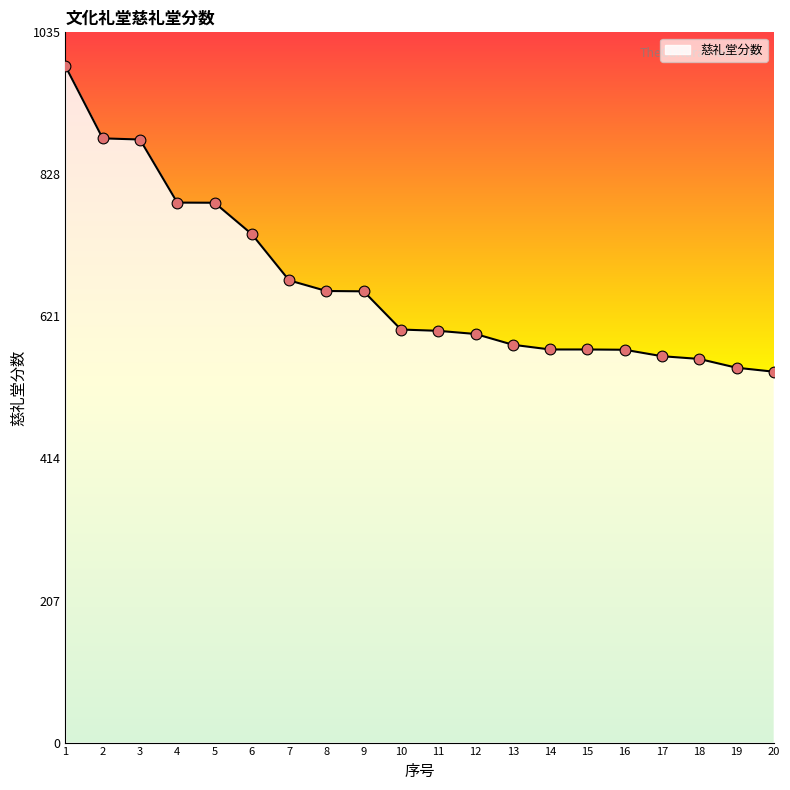

Between 18 and 11, which is larger?

11